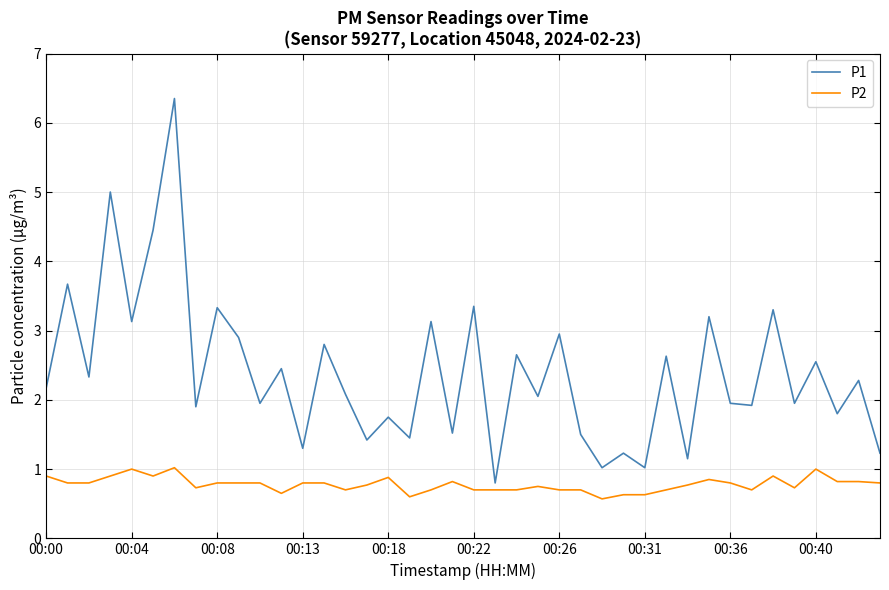

Which series has the largest total across all categories?

P1